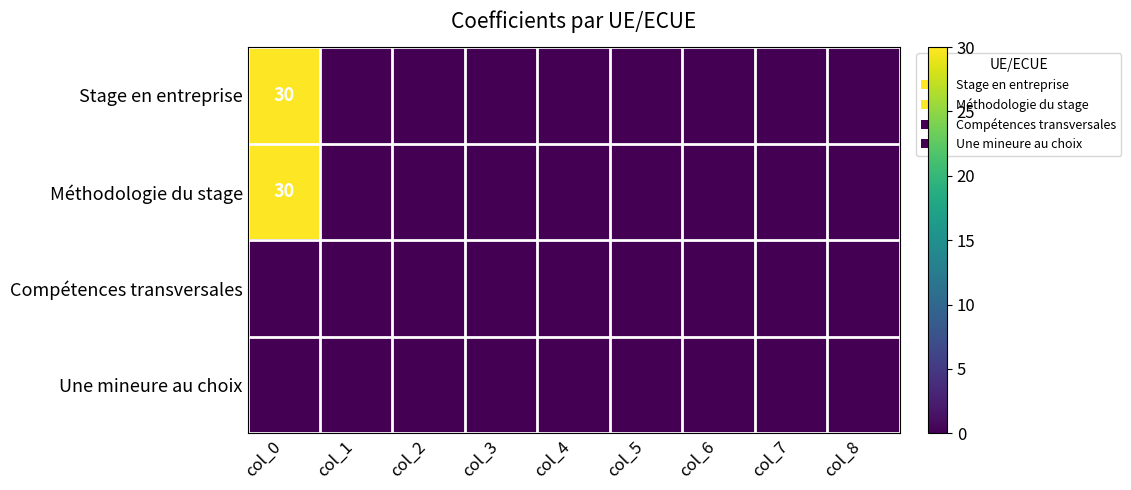

List the labels in order of Méthodologie du stage value, largest first.

col_0, col_1, col_2, col_3, col_4, col_5, col_6, col_7, col_8